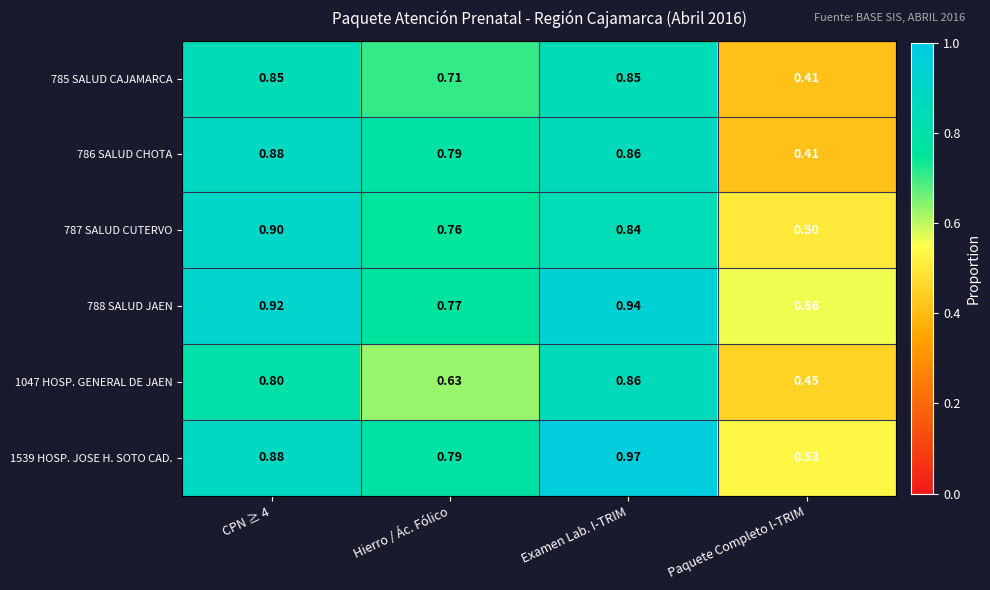

At which label does 788 SALUD JAEN reach its peak?

Examen Lab. I-TRIM